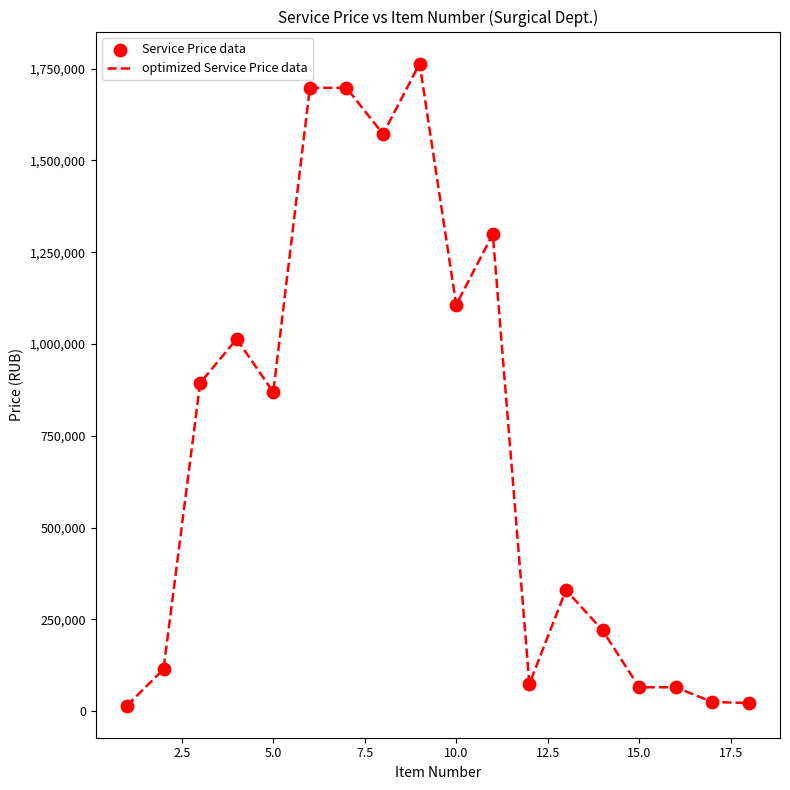

What is the maximum value shown in the chart?

1763727